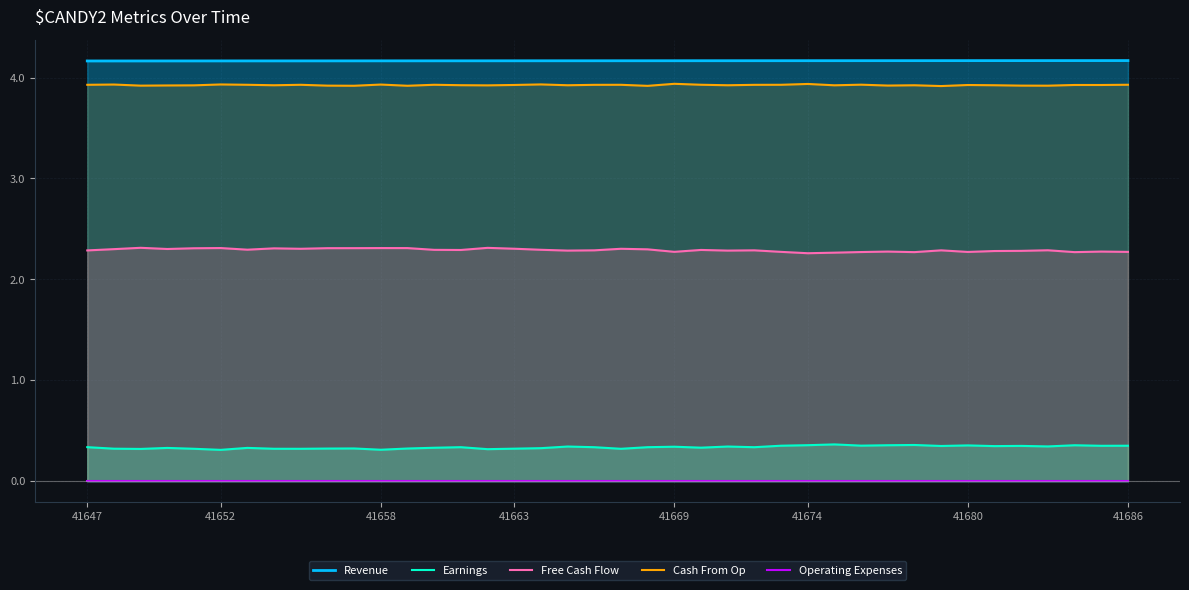

True or false: Free Cash Flow and Earnings intersect in this chart.

False